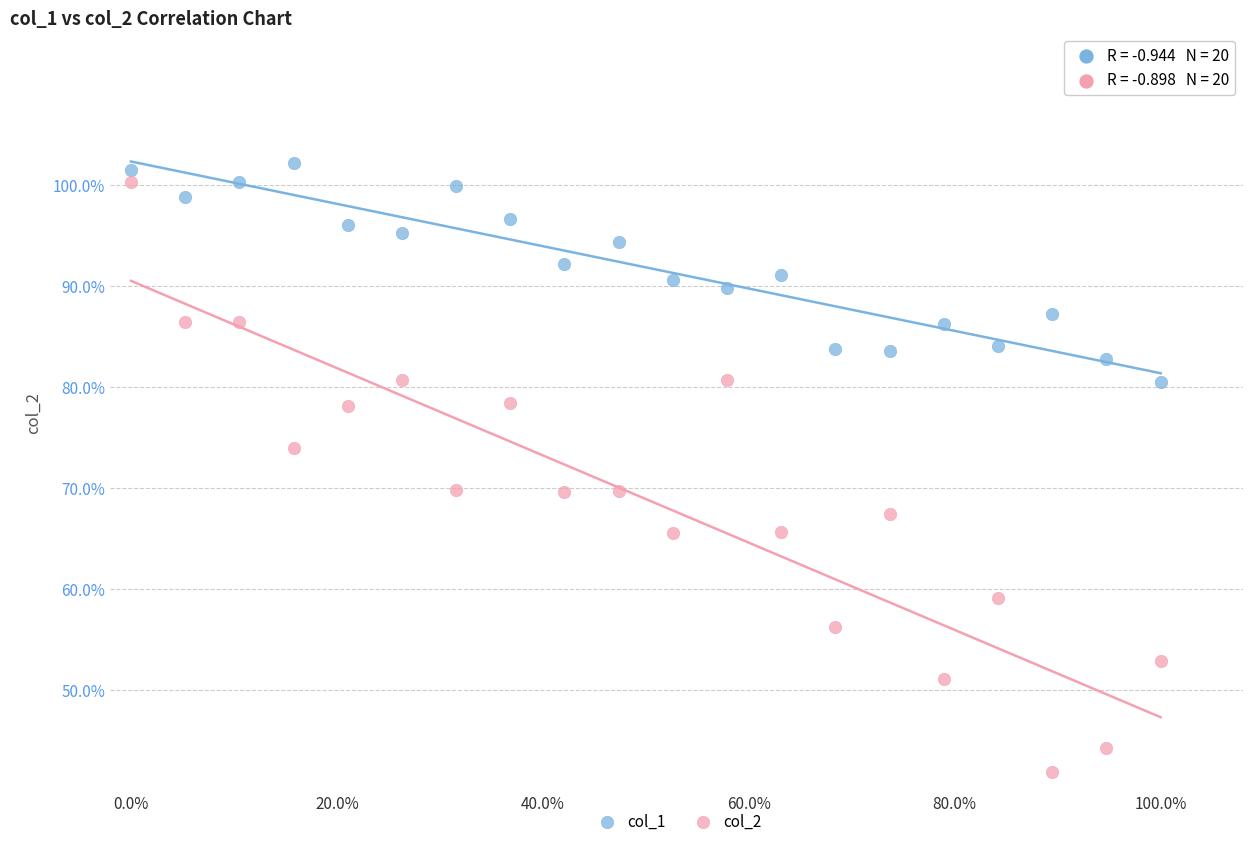

Which series has the largest Y range (max minus min)?

col_2